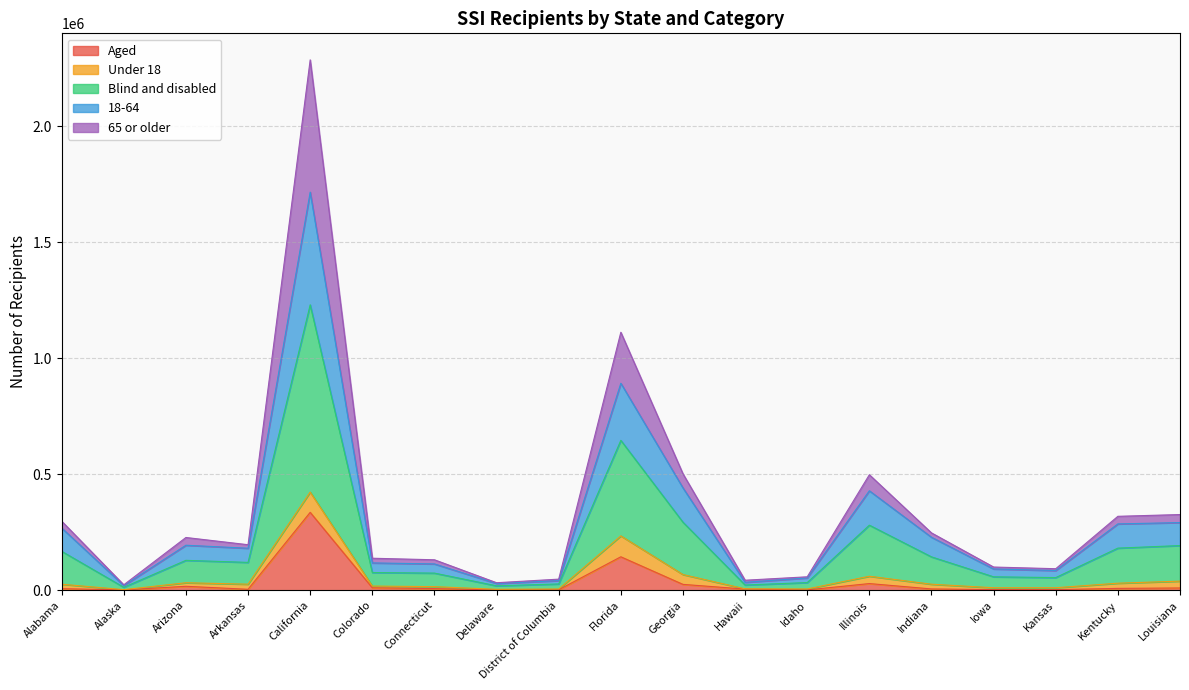

Where is 65 or older nearest to the value 212876?

Florida